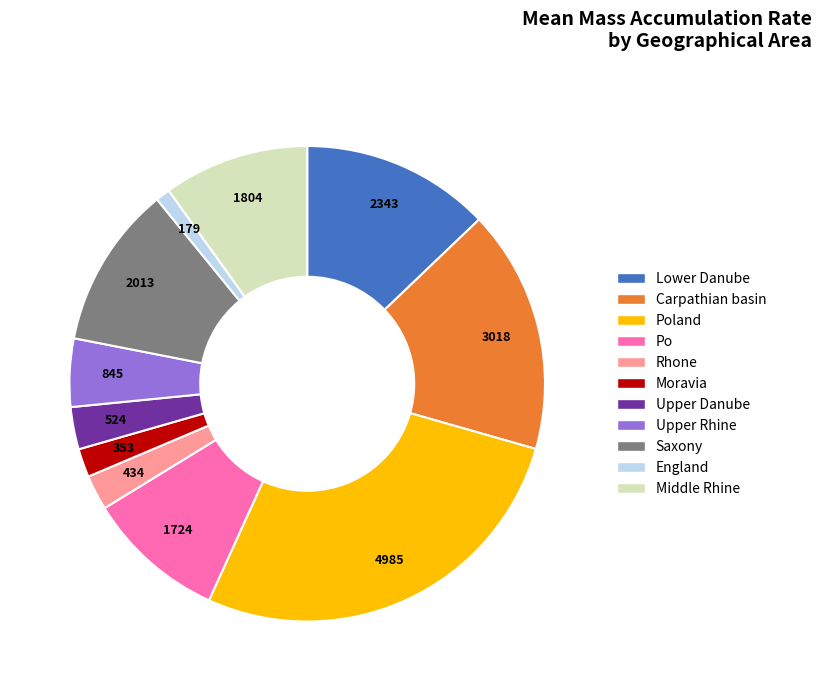

Does any single category account for the majority?

No